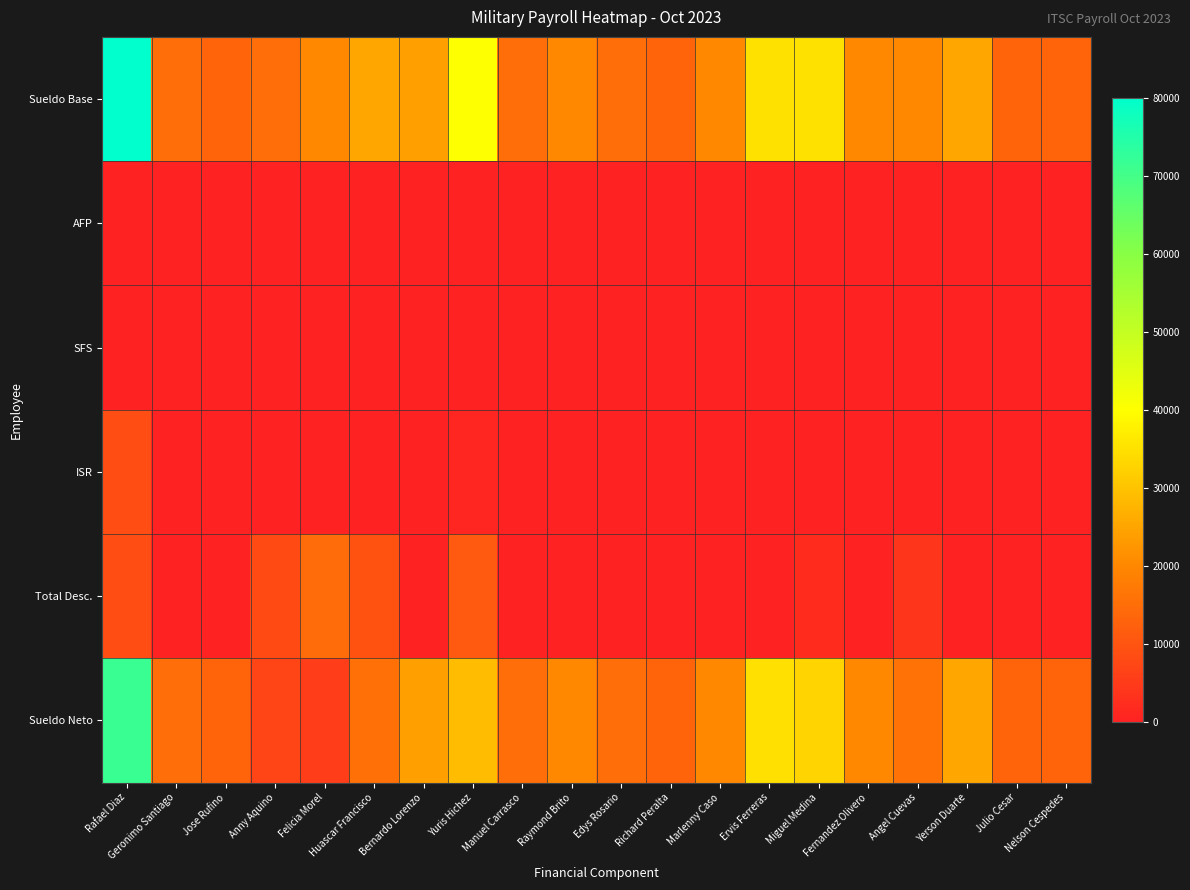

Which series changed the most between Yuris Hichez and Ervis Ferreras?

Total Desc.